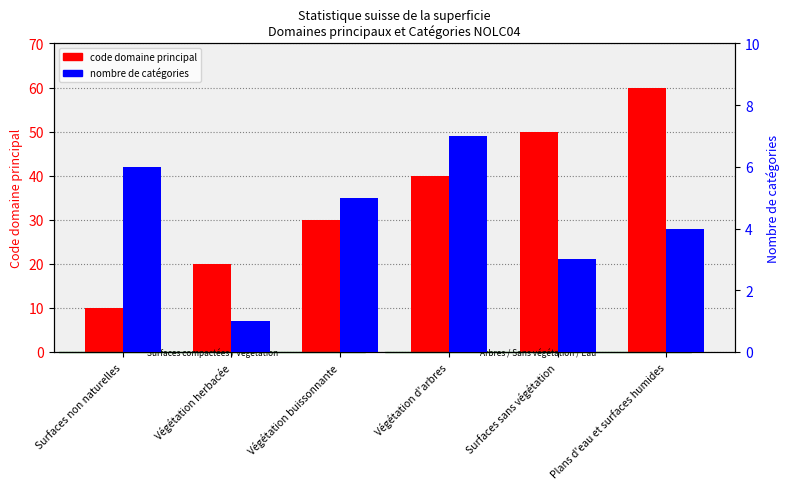

How many code domaine principal values are between 20 and 50?

4